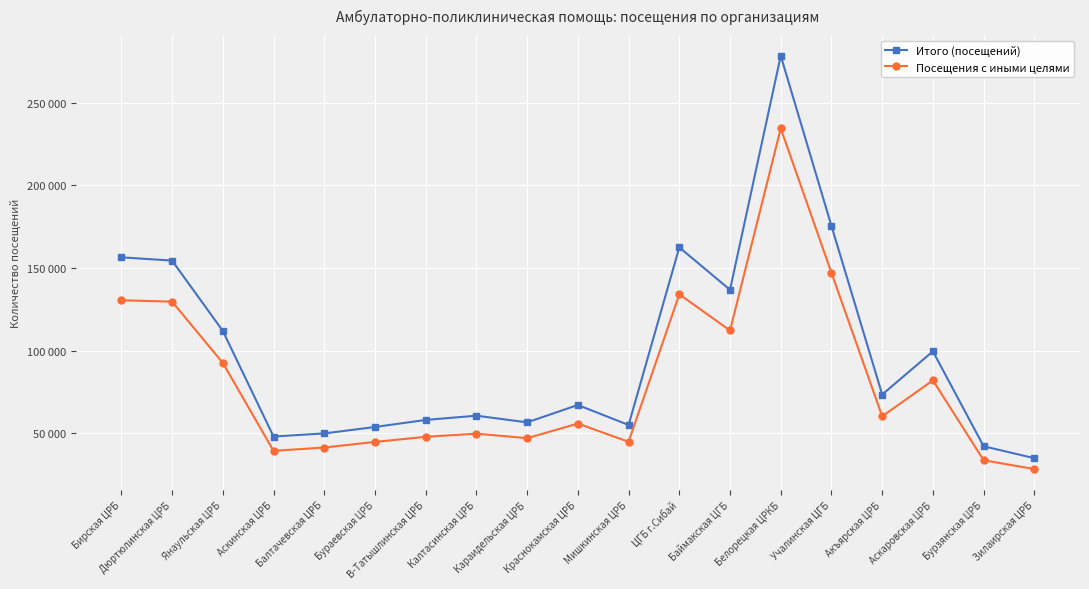

What is the average value of the Посещения с иными целями series?

81908